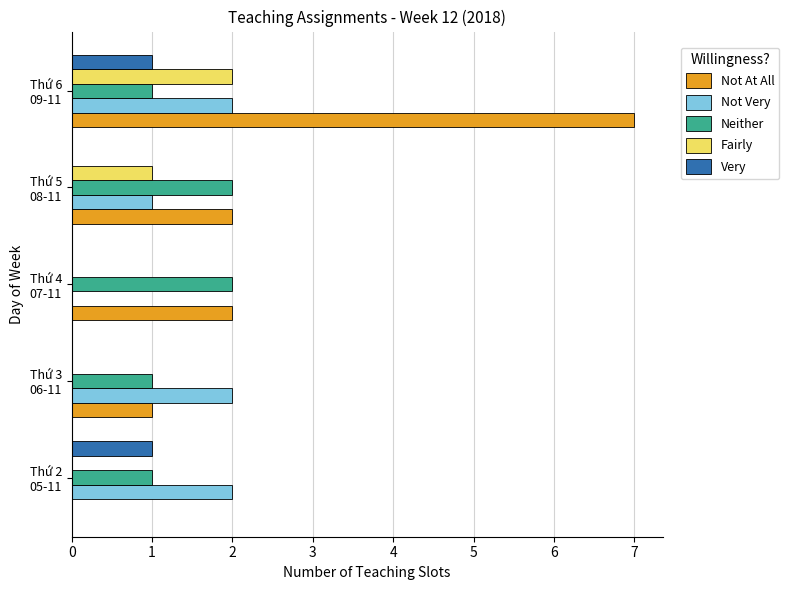

What is the sum of all Neither values?

7